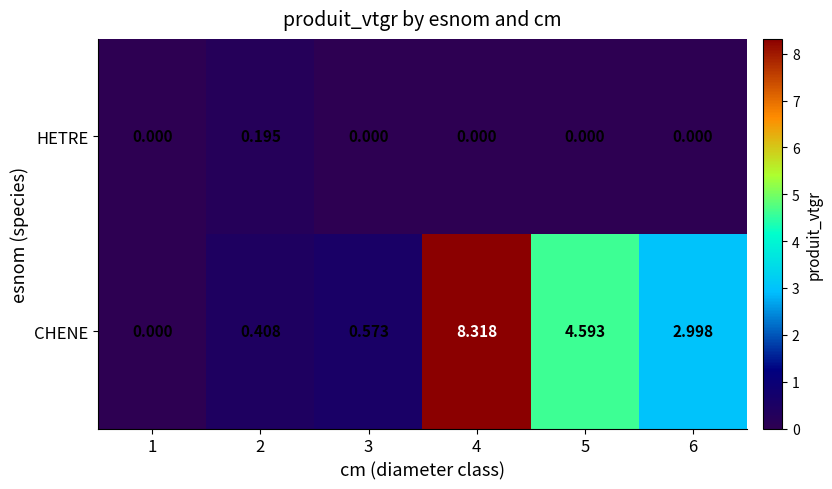

Which series has the largest total across all categories?

CHENE